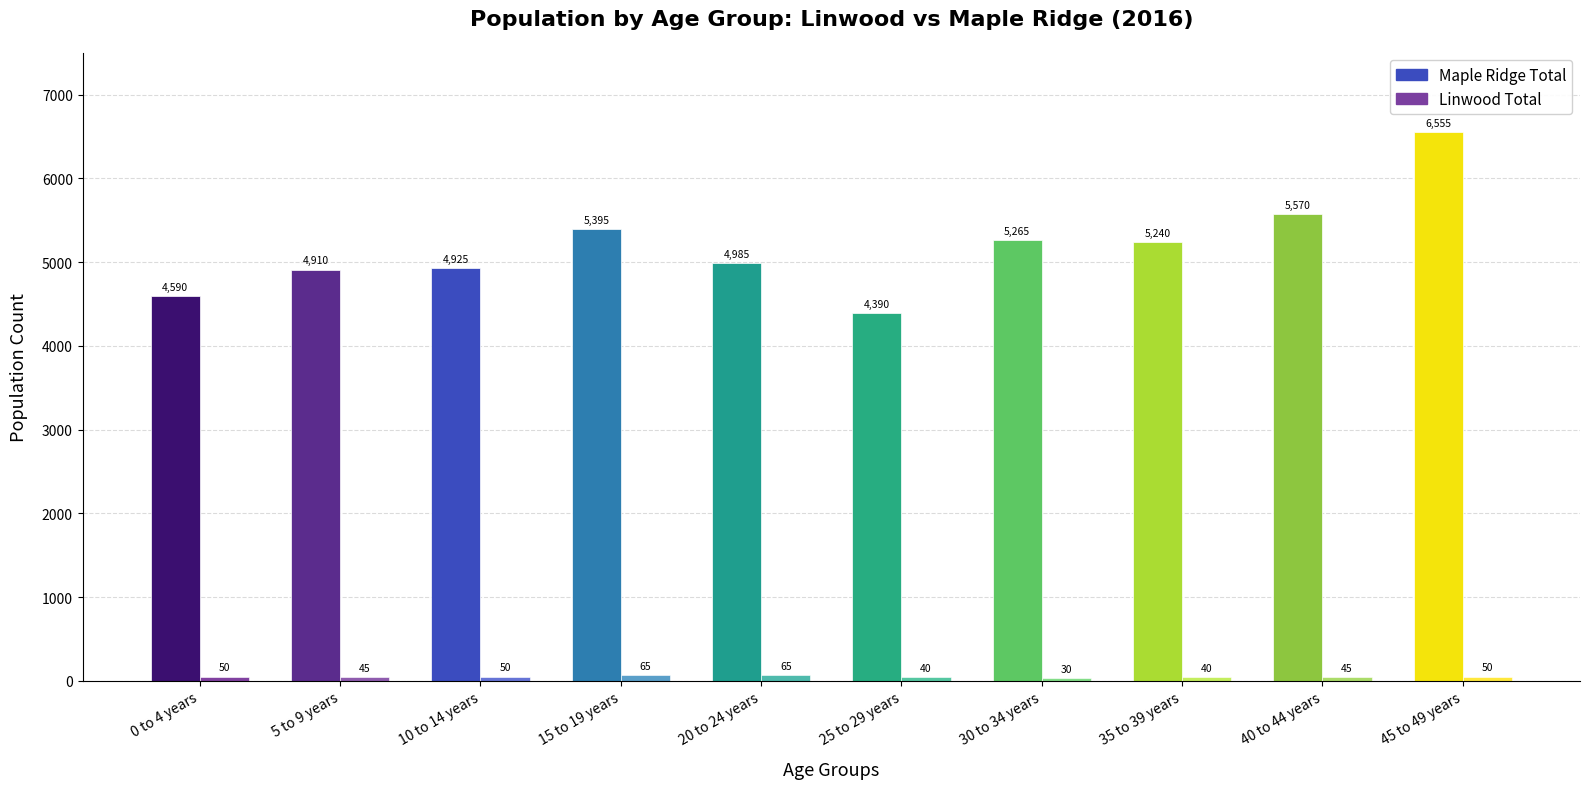

What is the smallest value displayed?

30